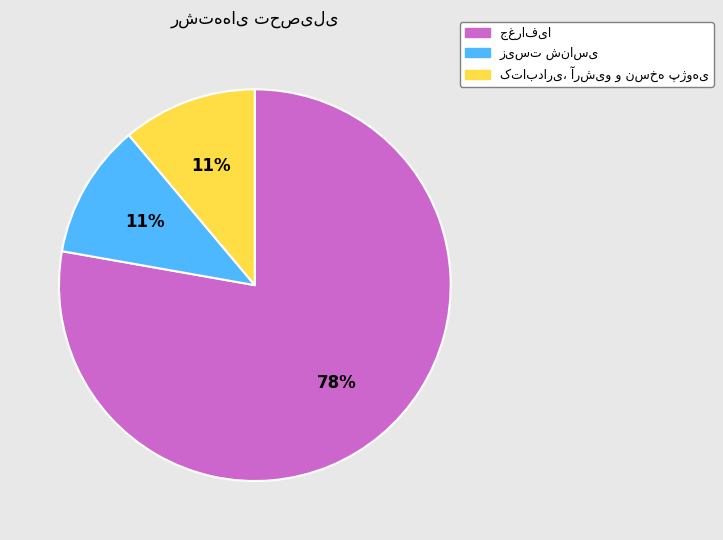

Is there any slice that represents more than half of the pie?

Yes